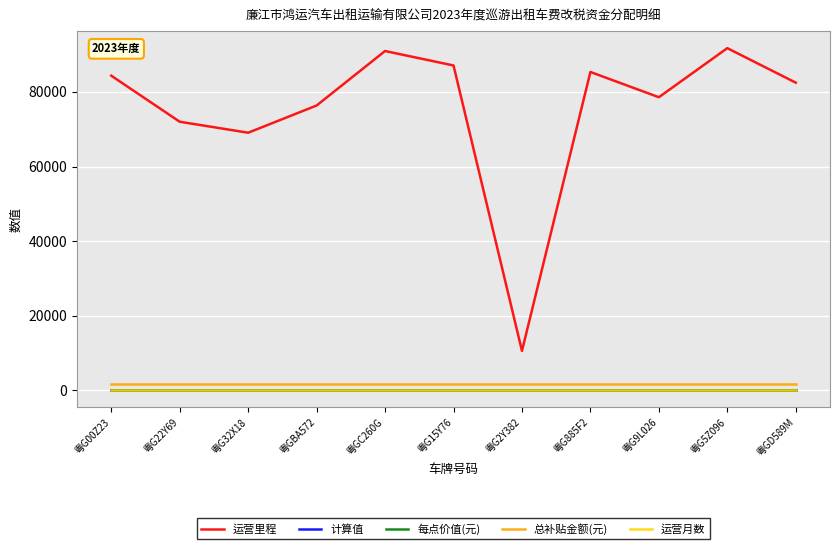

What is the sum of all 运营里程 values?

828523.1